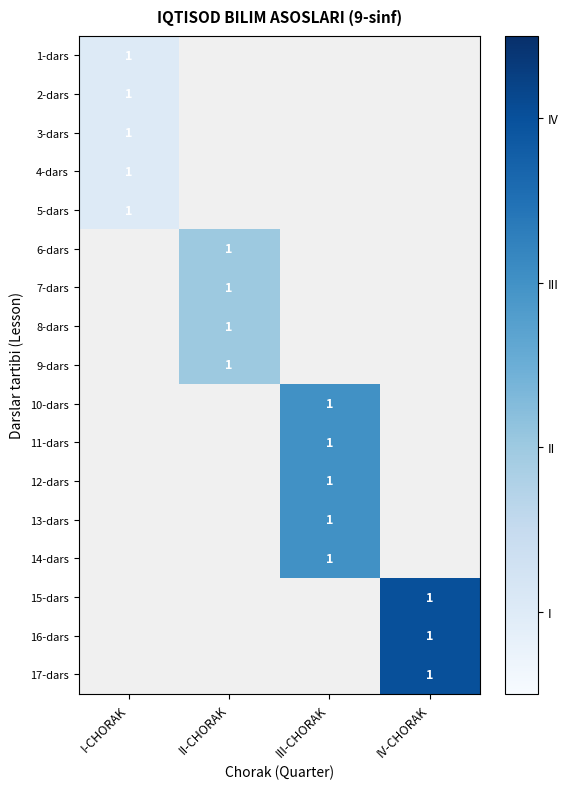

The value of 2-dars at I-CHORAK is 1.7. True or false?

False